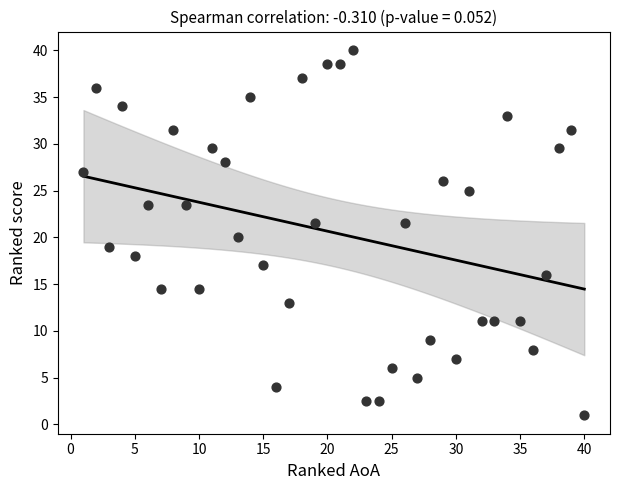

What is the range of X values (max minus min)?

39.0